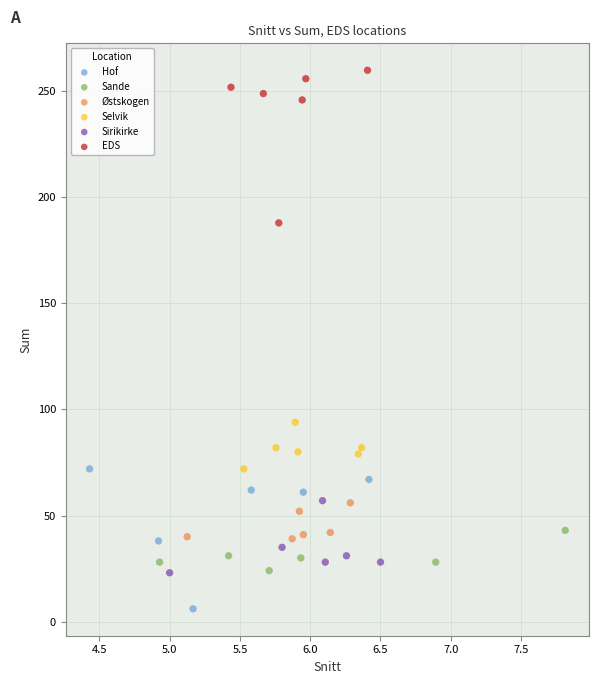

Which series has the widest spread of Y values?

EDS